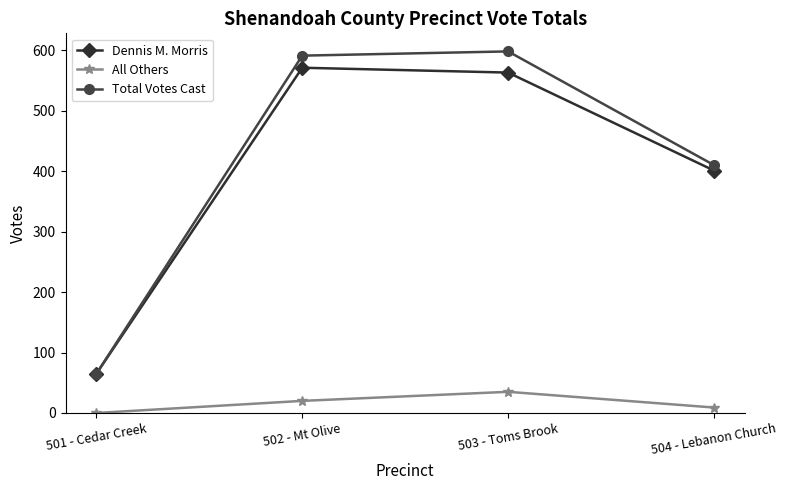

At which label is Dennis M. Morris closest to 318?

504 - Lebanon Church